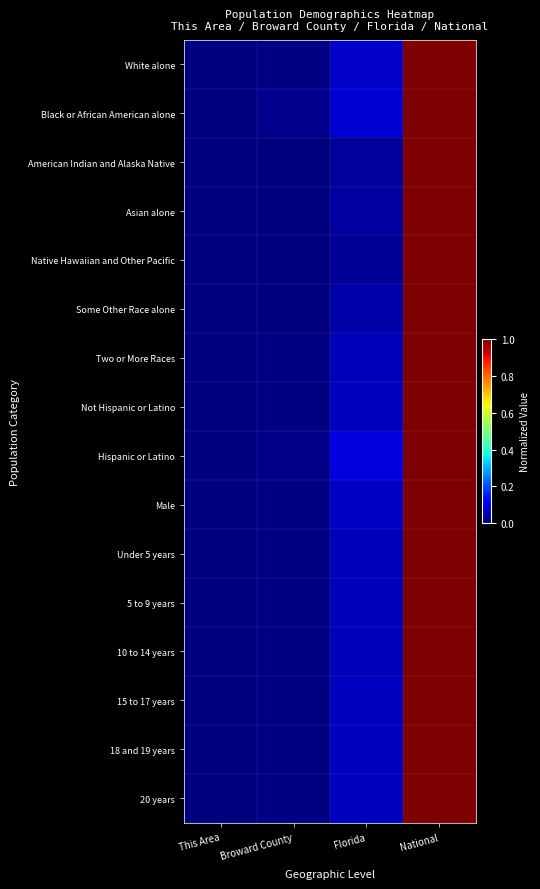

Reading left to right, extract all data points from this chart.

White alone: This Area=0.0	Broward County=0.0	Florida=0.1	National=1.0
Black or African American alone: This Area=0.0	Broward County=0.0	Florida=0.1	National=1.0
American Indian and Alaska Native: This Area=0.0	Broward County=0.0	Florida=0.0	National=1.0
Asian alone: This Area=0.0	Broward County=0.0	Florida=0.0	National=1.0
Native Hawaiian and Other Pacific: This Area=0.0	Broward County=0.0	Florida=0.0	National=1.0
Some Other Race alone: This Area=0.0	Broward County=0.0	Florida=0.0	National=1.0
Two or More Races: This Area=0.0	Broward County=0.0	Florida=0.1	National=1.0
Not Hispanic or Latino: This Area=0.0	Broward County=0.0	Florida=0.1	National=1.0
Hispanic or Latino: This Area=0.0	Broward County=0.0	Florida=0.1	National=1.0
Male: This Area=0.0	Broward County=0.0	Florida=0.1	National=1.0
Under 5 years: This Area=0.0	Broward County=0.0	Florida=0.1	National=1.0
5 to 9 years: This Area=0.0	Broward County=0.0	Florida=0.1	National=1.0
10 to 14 years: This Area=0.0	Broward County=0.0	Florida=0.1	National=1.0
15 to 17 years: This Area=0.0	Broward County=0.0	Florida=0.1	National=1.0
18 and 19 years: This Area=0.0	Broward County=0.0	Florida=0.1	National=1.0
20 years: This Area=0.0	Broward County=0.0	Florida=0.1	National=1.0